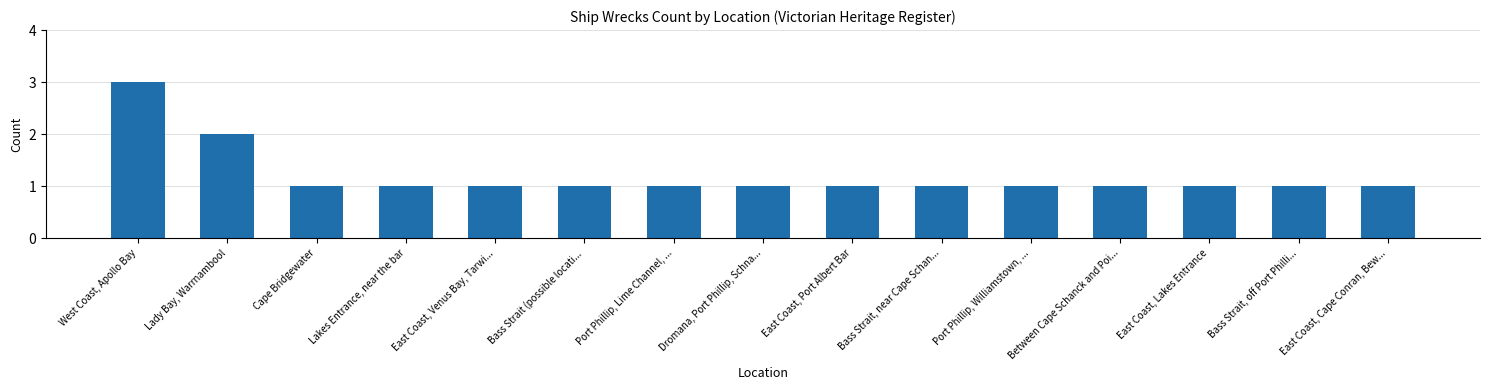

Is it true that the value at Port Phillip, Williamstown, ... is 1?

True